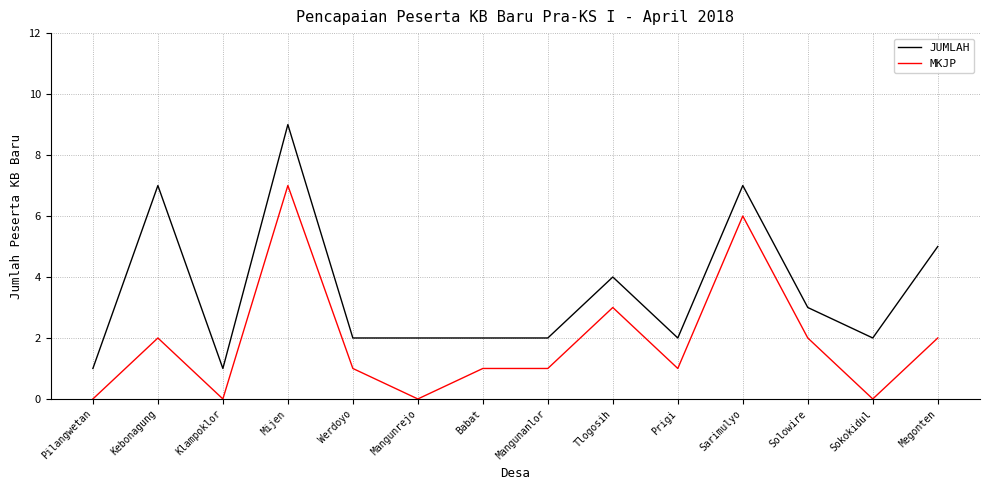

Reading right to left, extract all data points from this chart.

JUMLAH: Megonten=5	Sokokidul=2	Solowire=3	Sarimulyo=7	Prigi=2	Tlogosih=4	Mangunanlor=2	Babat=2	Mangunrejo=2	Werdoyo=2	Mijen=9	Klampoklor=1	Kebonagung=7	Pilangwetan=1
MKJP: Megonten=2	Sokokidul=0	Solowire=2	Sarimulyo=6	Prigi=1	Tlogosih=3	Mangunanlor=1	Babat=1	Mangunrejo=0	Werdoyo=1	Mijen=7	Klampoklor=0	Kebonagung=2	Pilangwetan=0